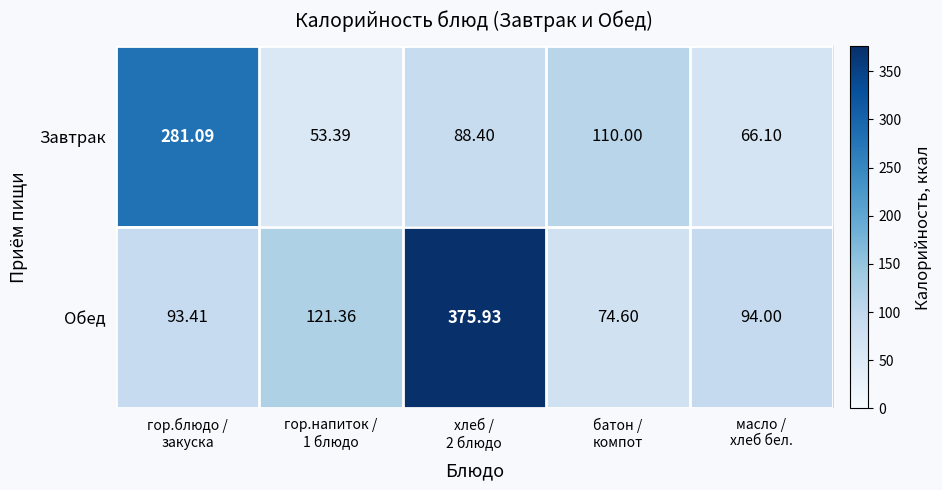

Rank the series by their maximum value, from lowest to highest.

Завтрак, Обед